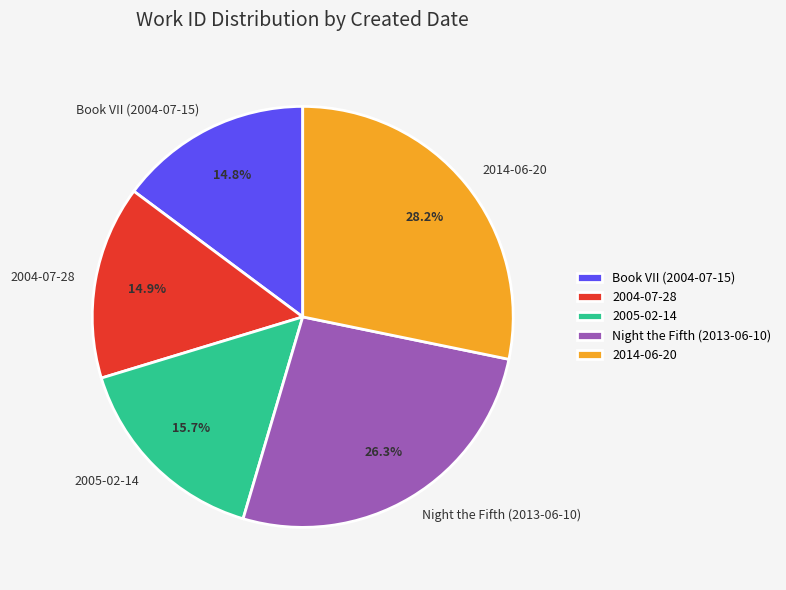

Combined, what portion of the pie is Night the Fifth (2013-06-10) and 2004-07-28?

41.2%